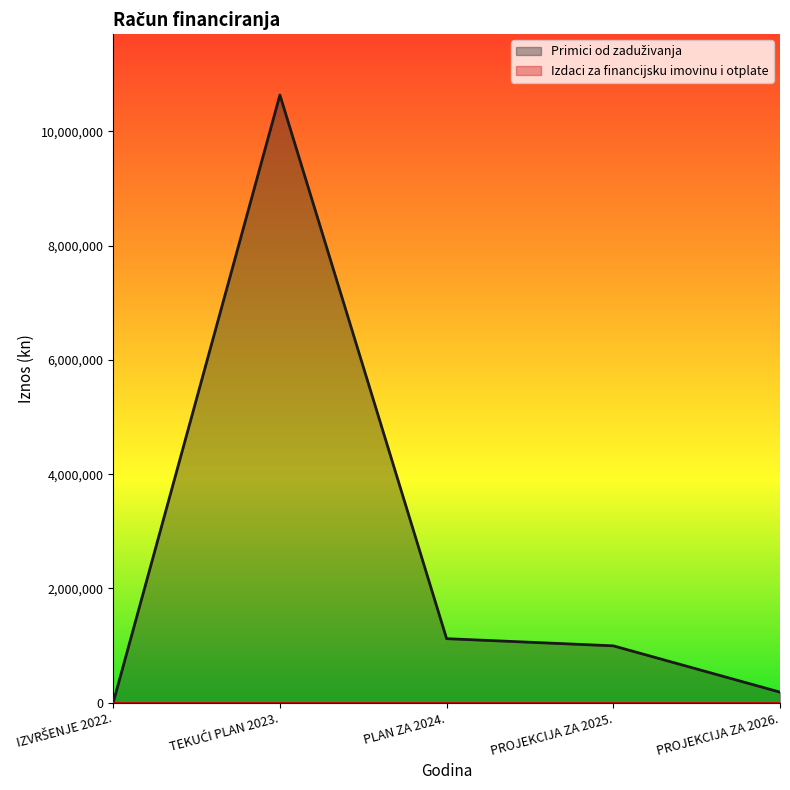

Is it true that the value at PROJEKCIJA ZA 2025. is 995944?

True